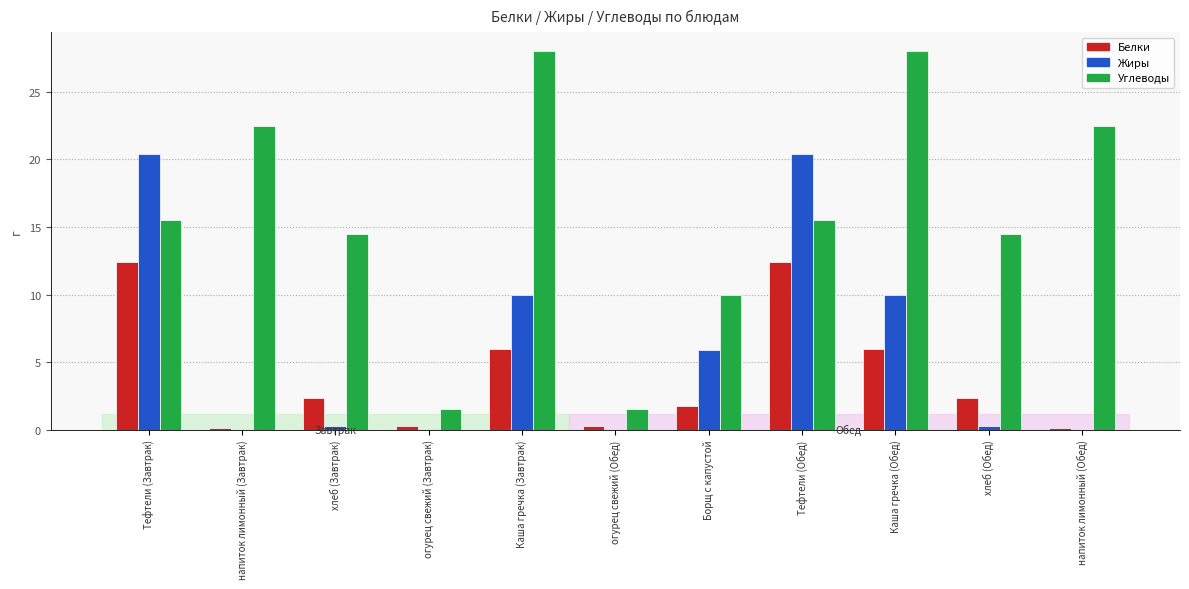

What is the maximum value shown in the chart?

28.0